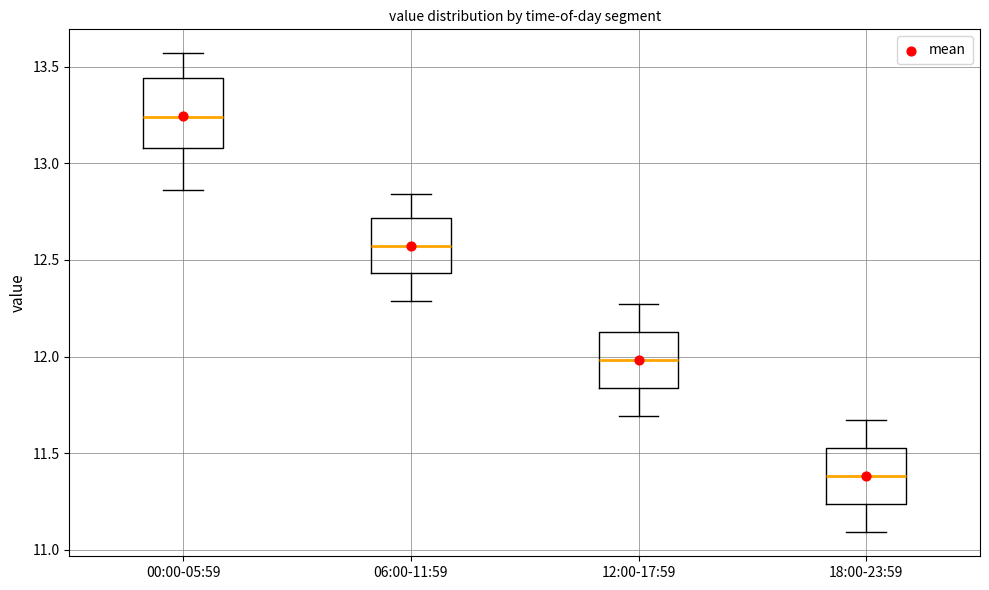

Reading left to right, read every box against the y-axis: the position of its median line, the range the box covers, and the ends of its whiskers. The values are not printed on the chart, so give them approximately, as read against the axis.

00:00-05:59: median 13.25, box 13.10 to 13.45, whiskers 12.85 to 13.55
06:00-11:59: median 12.55, box 12.45 to 12.70, whiskers 12.30 to 12.85
12:00-17:59: median 12.00, box 11.85 to 12.15, whiskers 11.70 to 12.25
18:00-23:59: median 11.40, box 11.25 to 11.55, whiskers 11.10 to 11.65